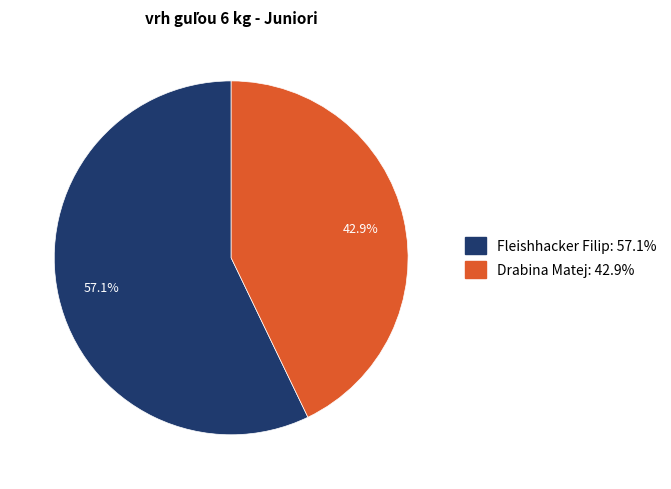

Between Fleishhacker Filip and Drabina Matej, which is larger?

Fleishhacker Filip